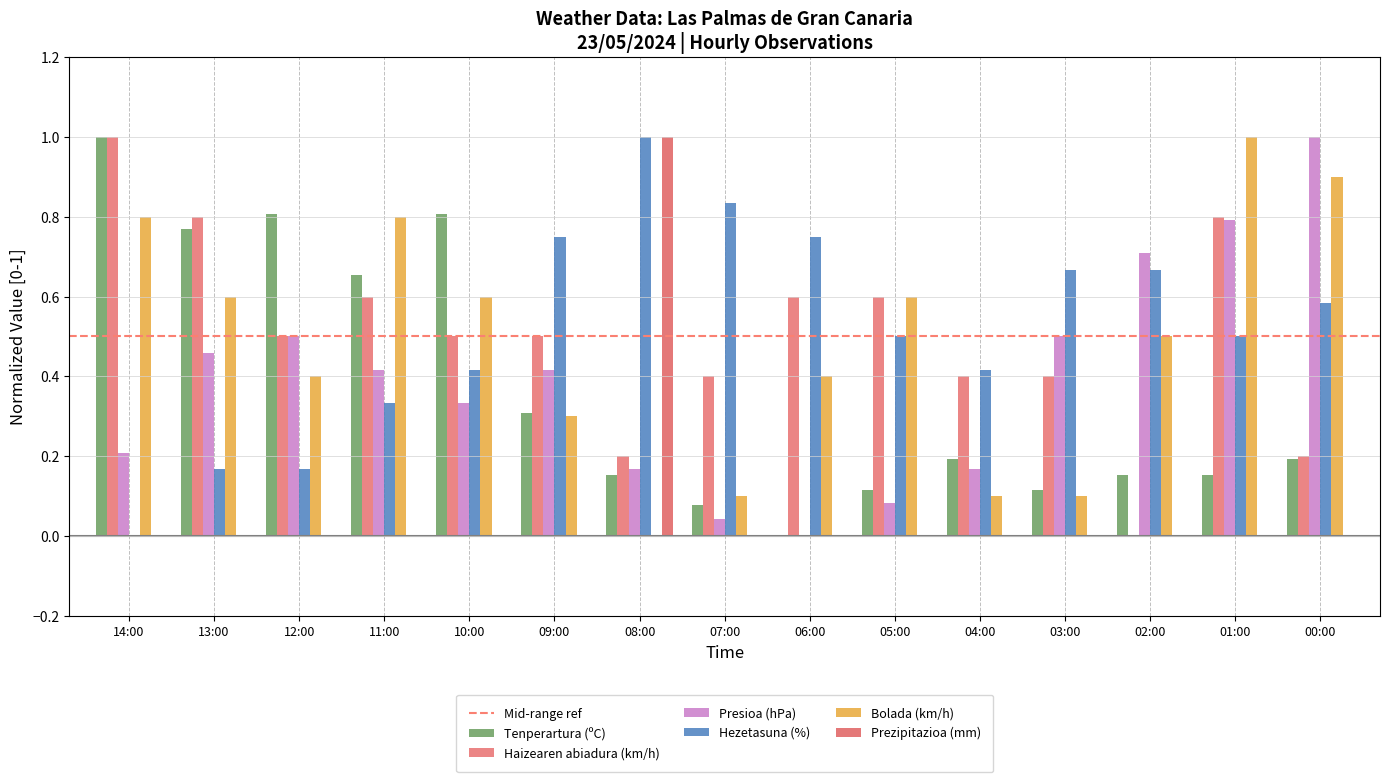

Does the chart contain stacked bars?

No